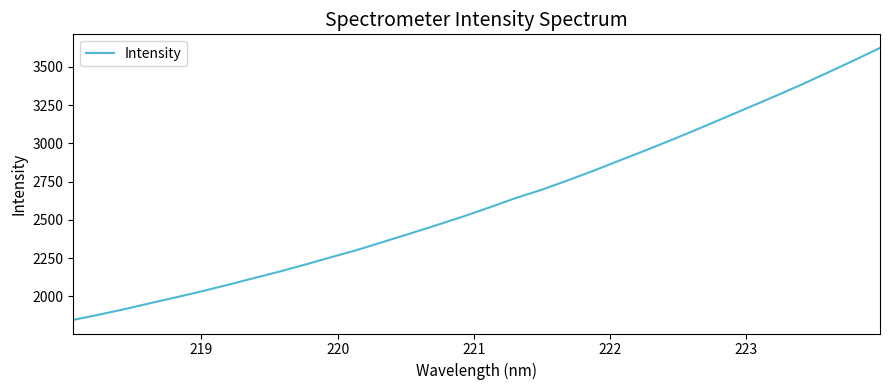

What is the difference between the second highest and minimum values?

1697.4